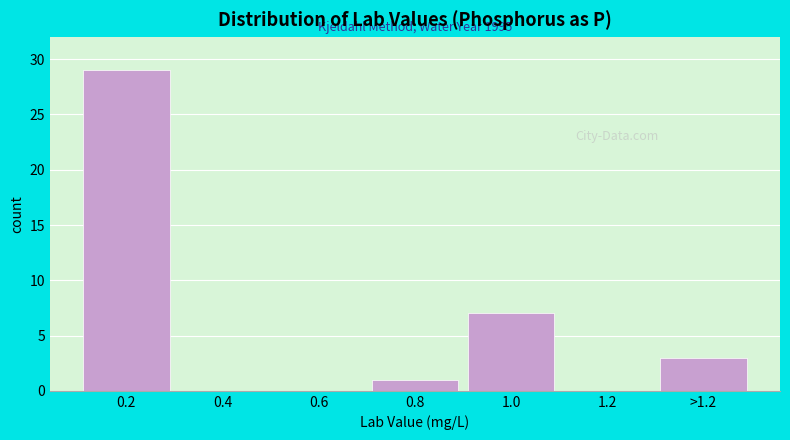

Reading right to left, what are all the values shown in this chart?

>1.2=3	1.2=0	1.0=7	0.8=1	0.6=0	0.4=0	0.2=29